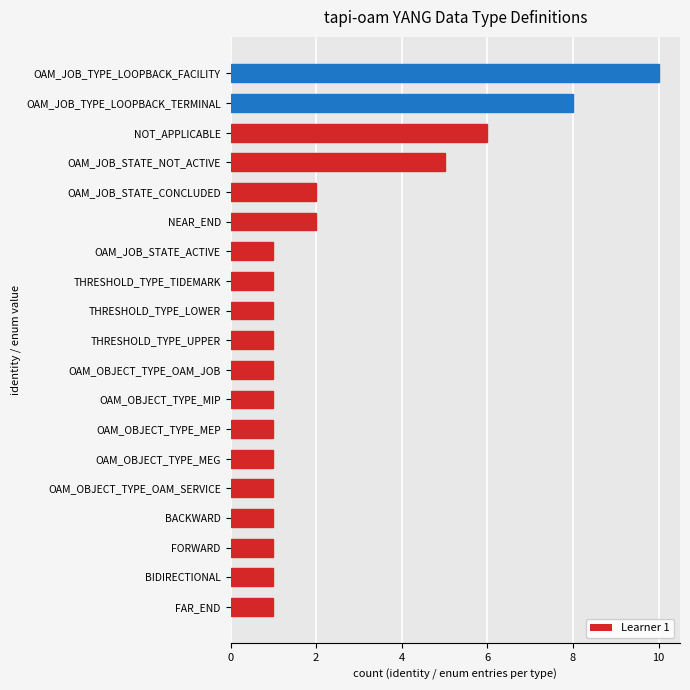

What is the greatest value displayed?

10